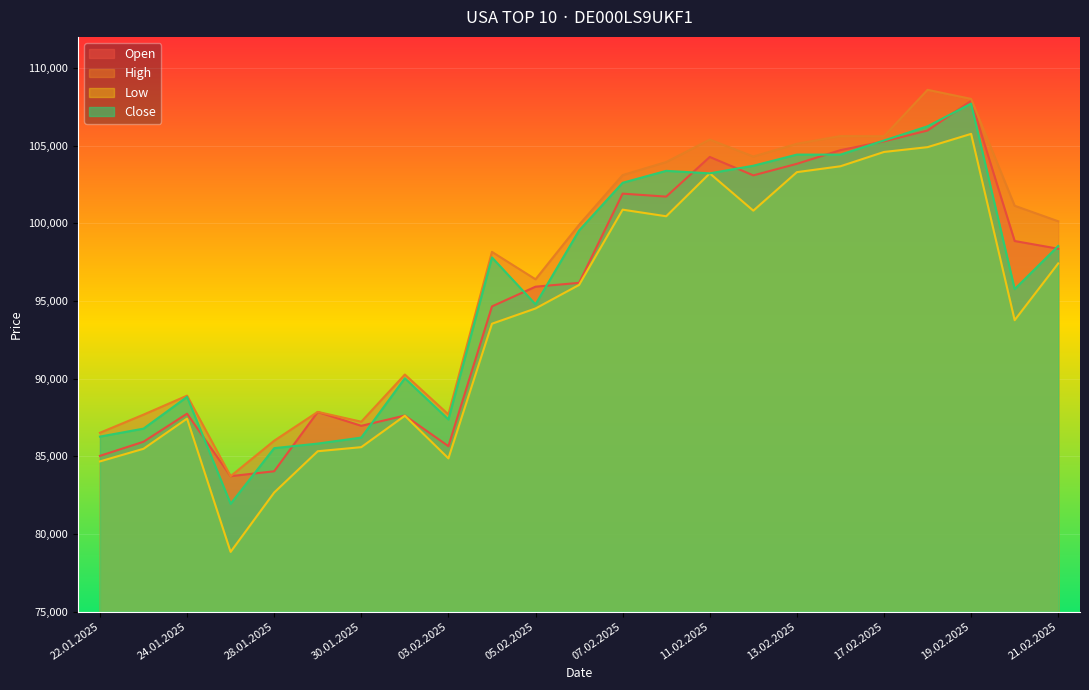

Does the chart display data point markers on the line(s)?

No